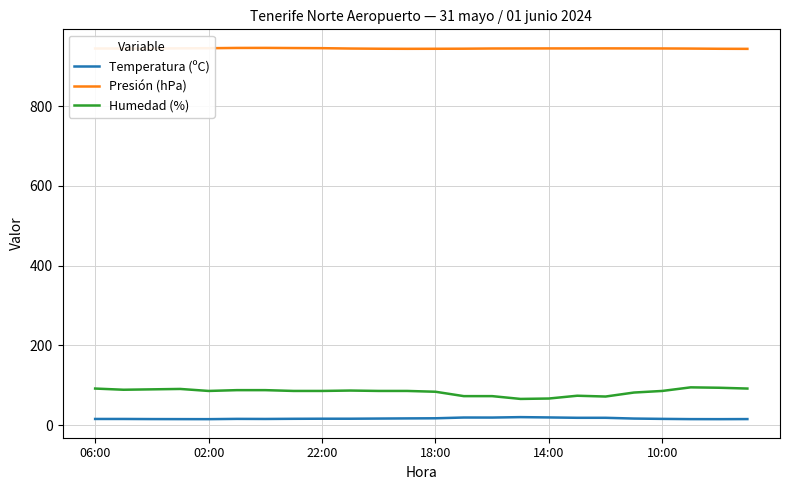

Which series has the largest total across all categories?

Presión (hPa)